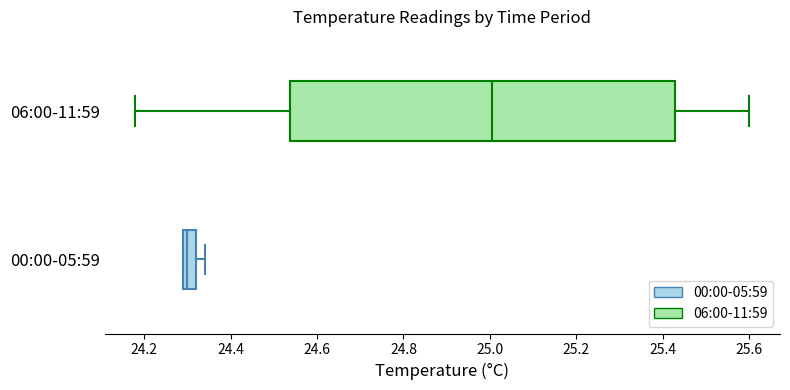

Which box is the widest, from its left edge to its right edge?

06:00-11:59